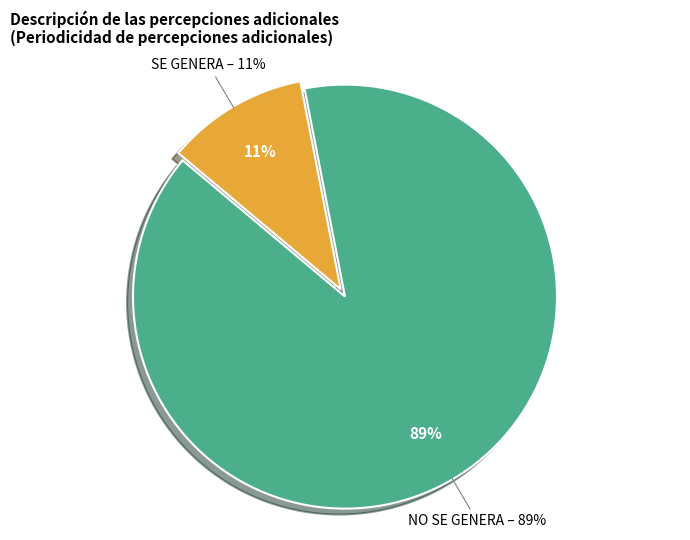

Is there any slice that represents more than half of the pie?

Yes